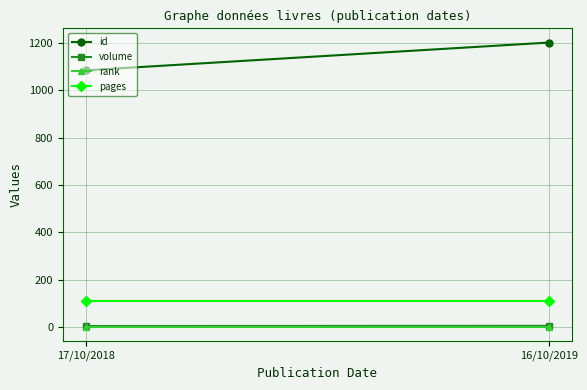

What is the label of the 1st point from the left?

17/10/2018